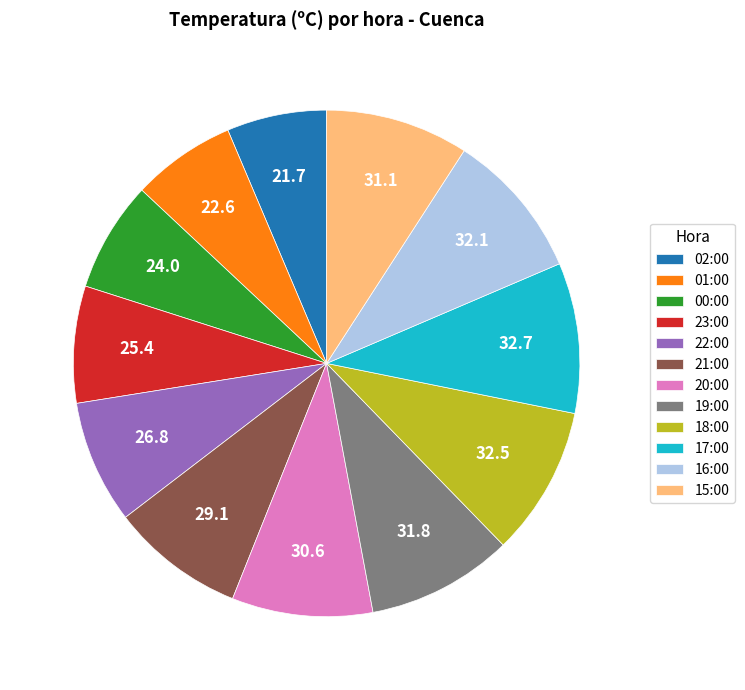

Does 00:00 represent more than half of the total?

No